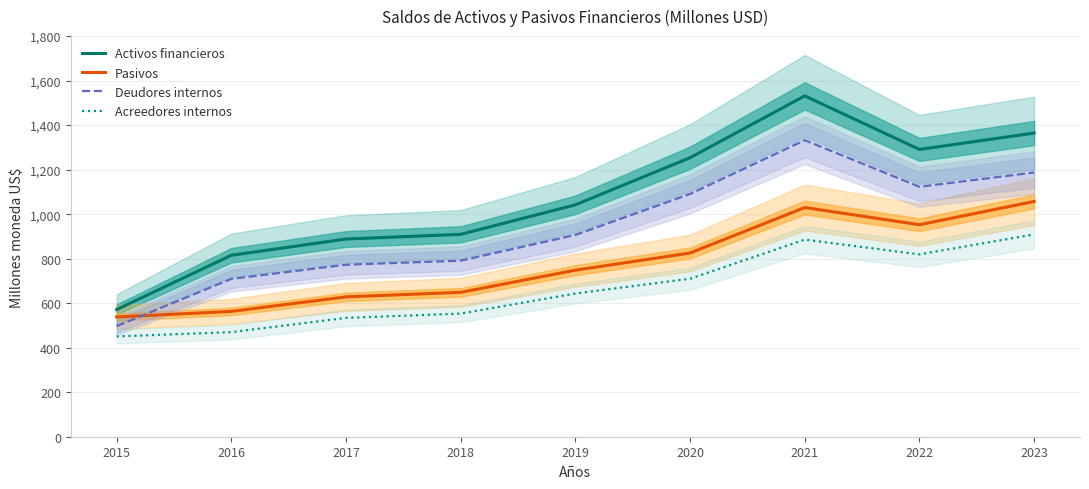

True or false: Deudores internos has more than 2 points higher than both neighbors.

False